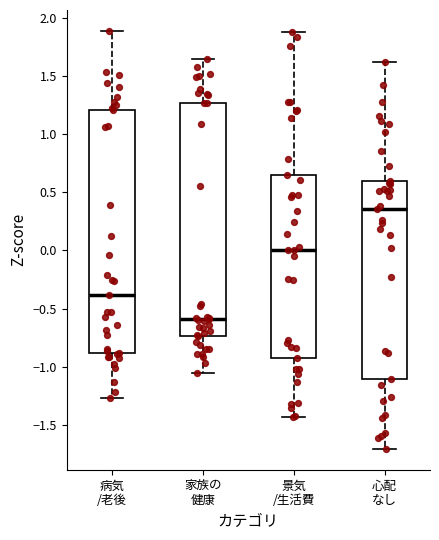

Which box has the highest median line?

心配 なし